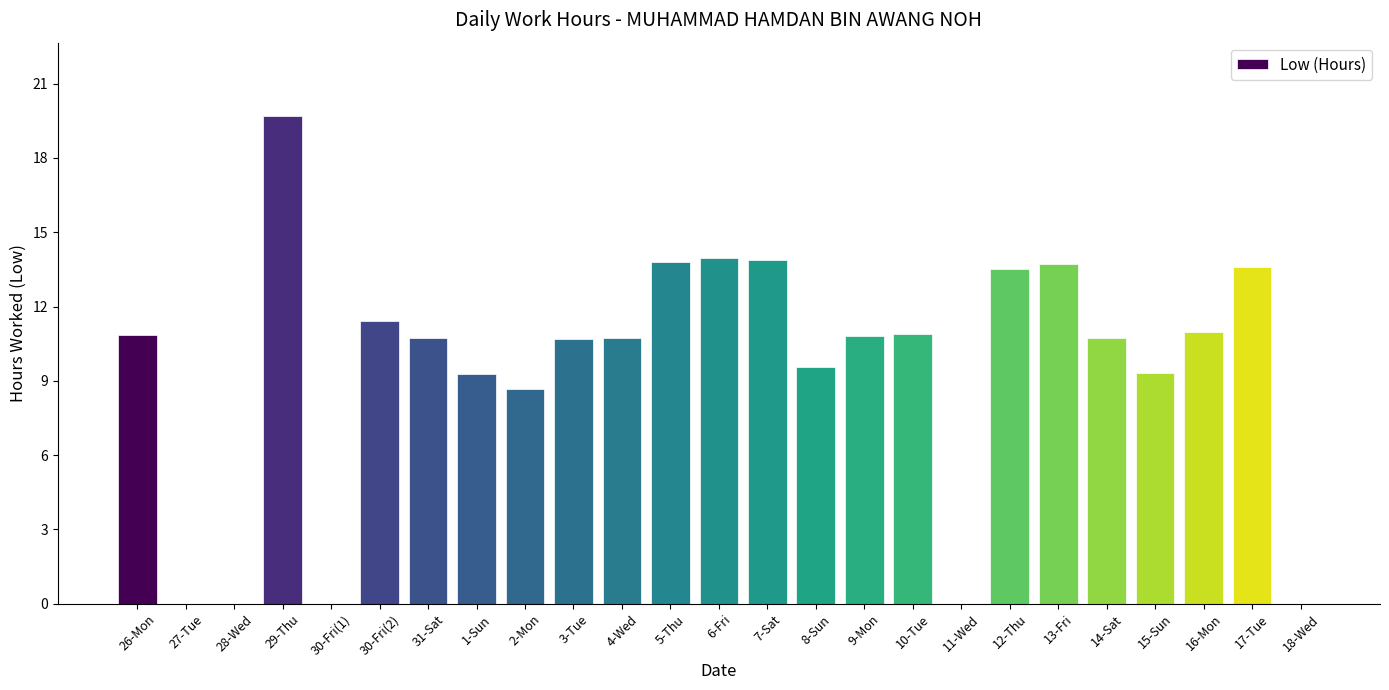

How many data points are above 10?

16